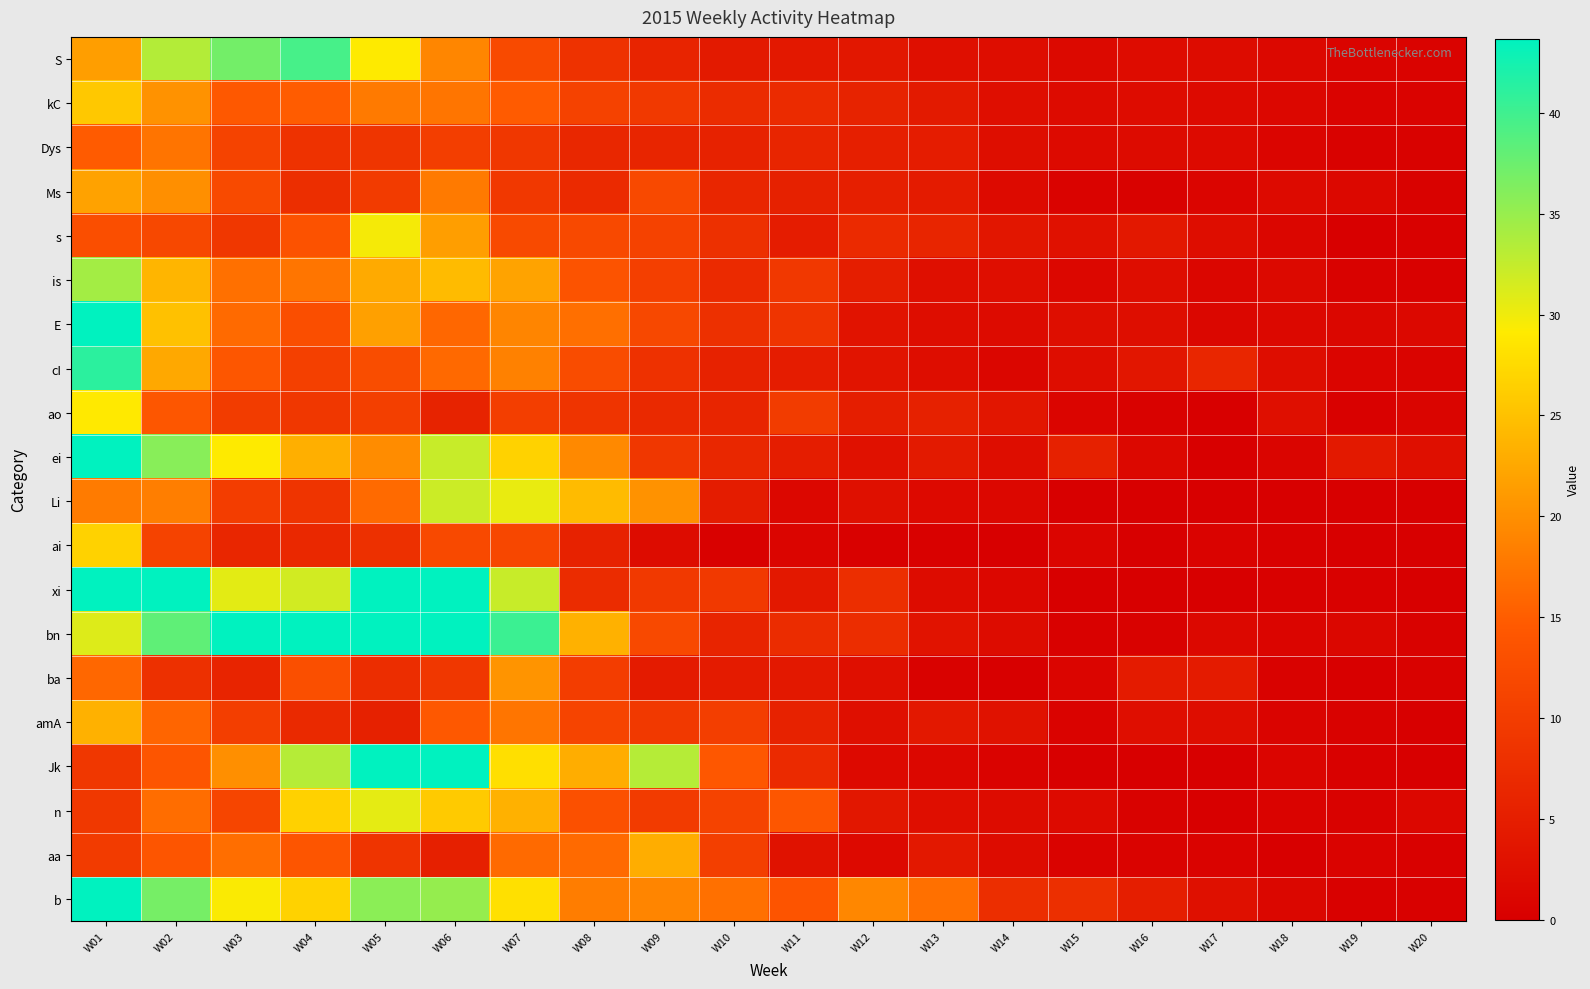

Rank the series by their maximum value, from highest to lowest.

xi, b, bn, ei, Jk, E, cI, S, is, Li, n, s, ao, ai, kC, amA, aa, Ms, ba, Dys